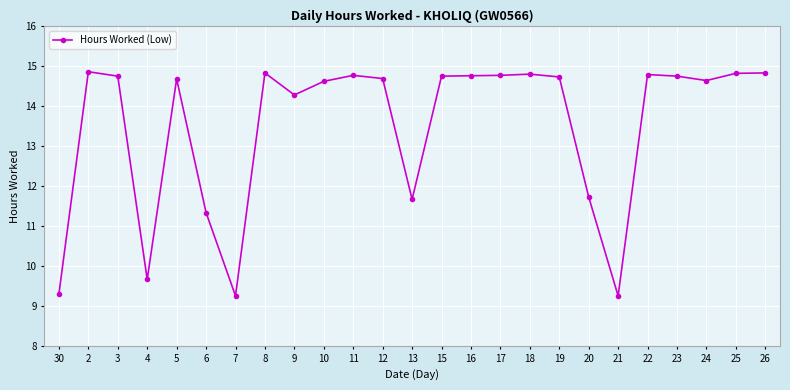

Where is the first local minimum?

4